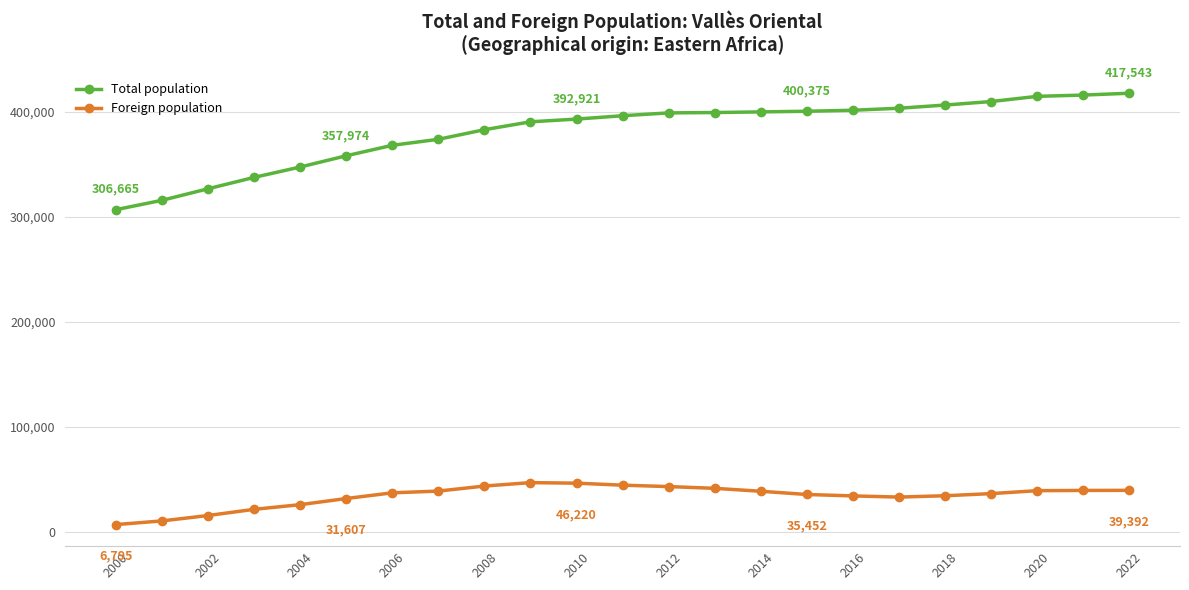

What is the average value of the Total population series?

380950